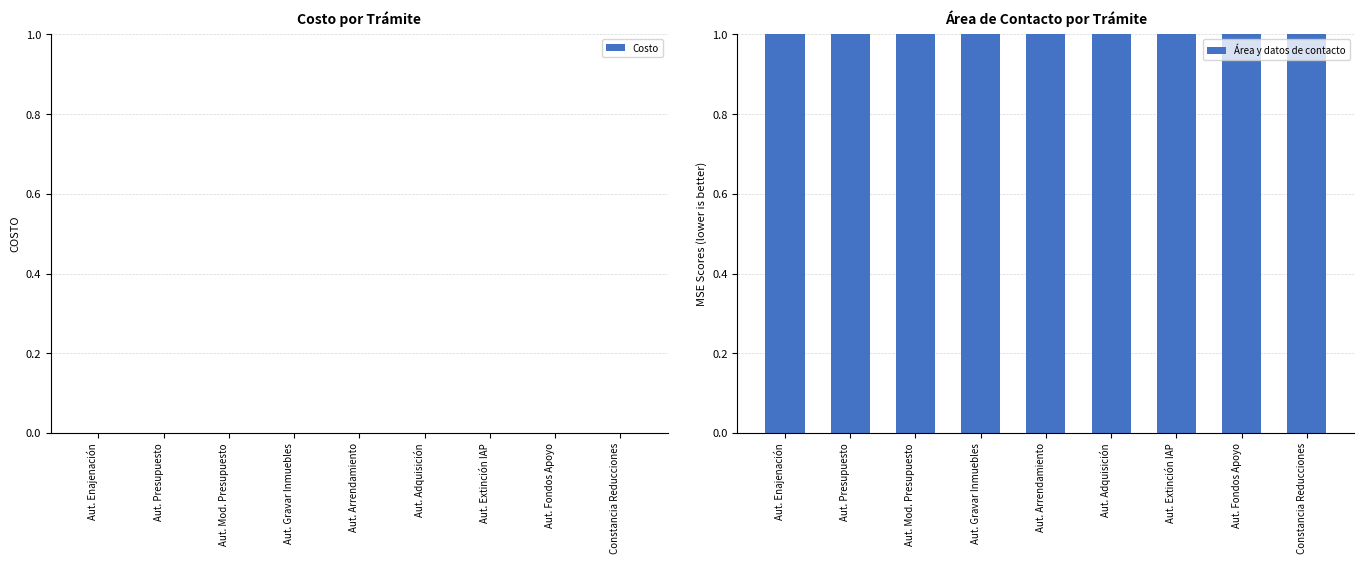

At how many categories does at least one series exceed 0?

9